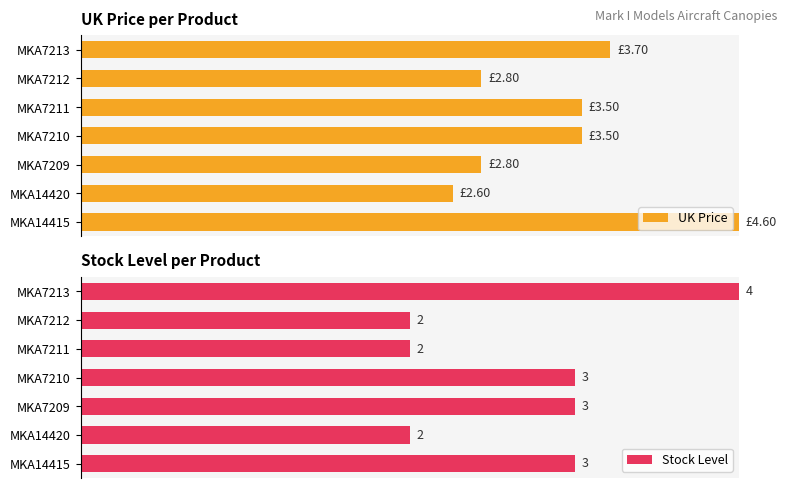

What is the average value of the UK Price series?

0.7